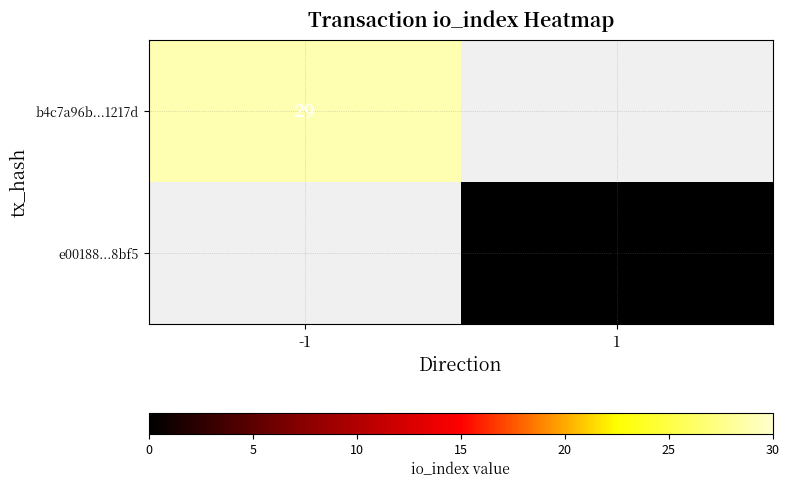

True or false: b4c7a96b...1217d has a value of 29 at -1.

True